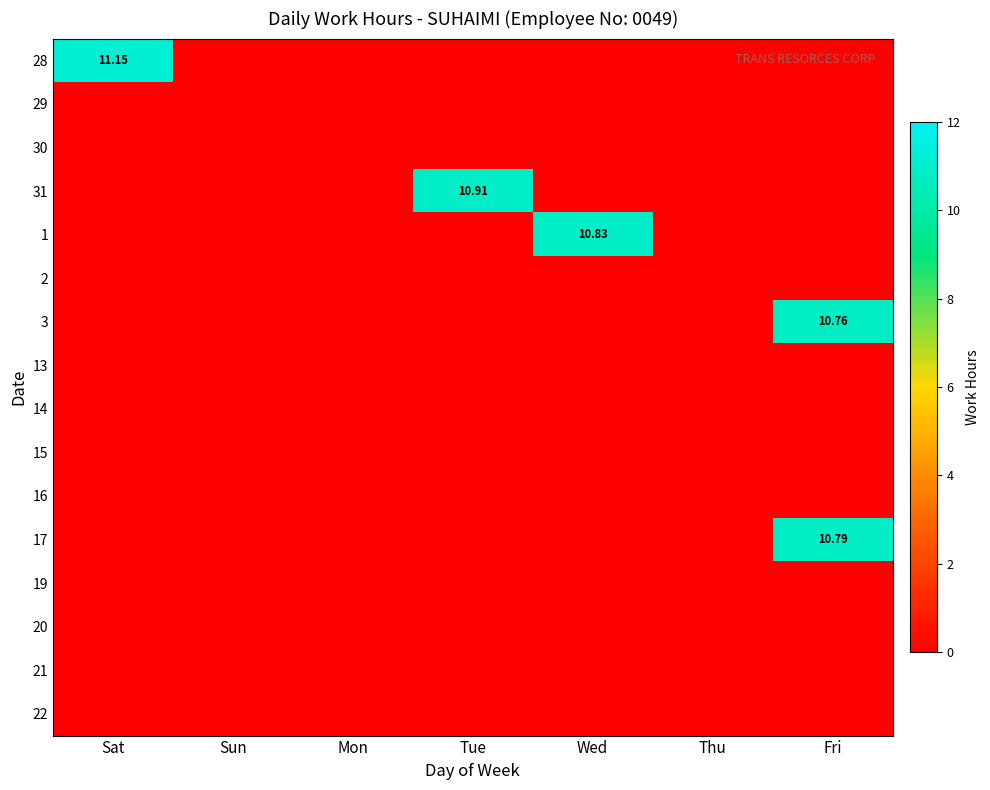

Which label corresponds to the largest value in the chart?

Sat